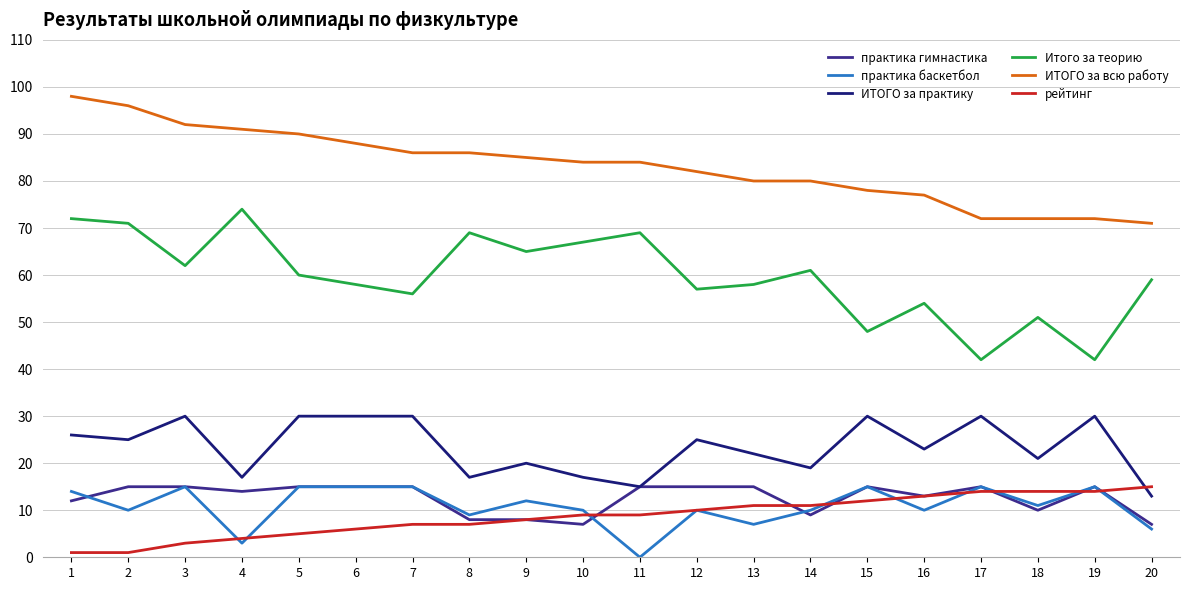

Reading left to right, extract all data points from this chart.

практика гимнастика: 12	15	15	14	15	15	15	8	8	7	15	15	15	9	15	13	15	10	15	7
практика баскетбол: 14	10	15	3	15	15	15	9	12	10	0	10	7	10	15	10	15	11	15	6
ИТОГО за практику: 26	25	30	17	30	30	30	17	20	17	15	25	22	19	30	23	30	21	30	13
Итого за теорию: 72	71	62	74	60	58	56	69	65	67	69	57	58	61	48	54	42	51	42	59
ИТОГО за всю работу: 98	96	92	91	90	88	86	86	85	84	84	82	80	80	78	77	72	72	72	71
рейтинг: 1	1	3	4	5	6	7	7	8	9	9	10	11	11	12	13	14	14	14	15